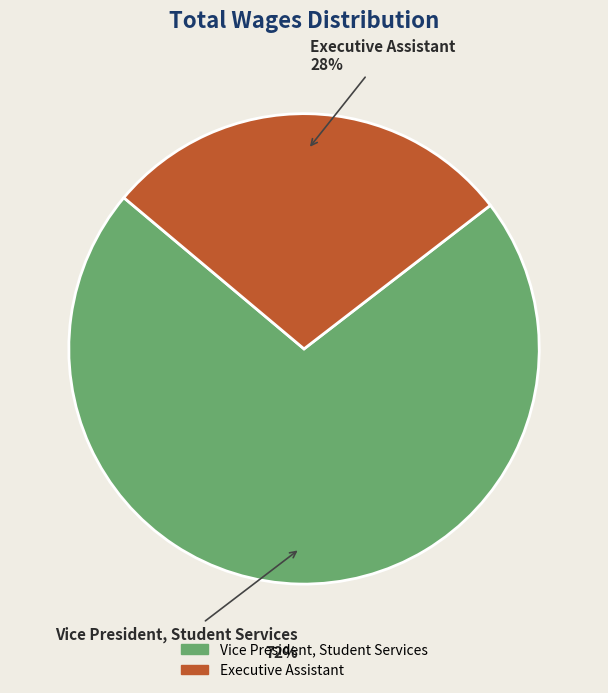

True or false: Vice President, Student Services accounts for 64% of the total.

False